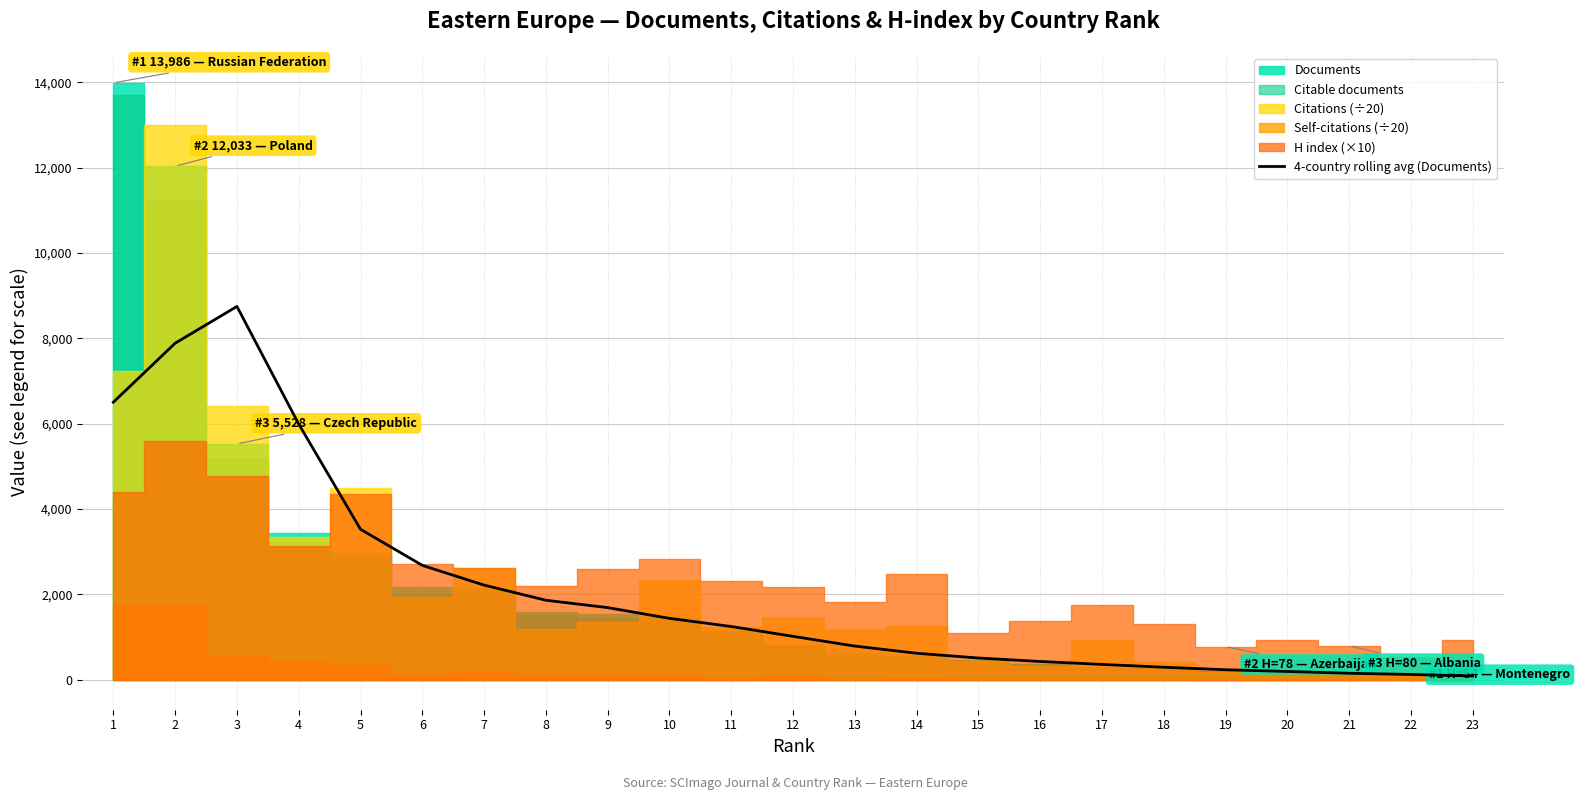

At which label is the value closest to 4419?

5